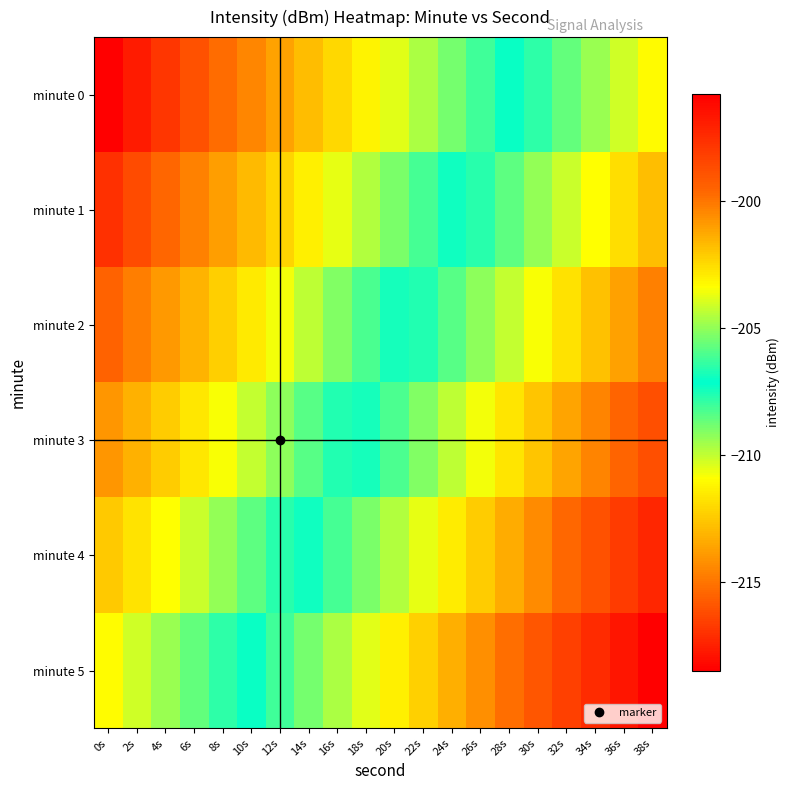

Reading left to right, list all the values displayed in this chart.

minute 0: 0s=-218.5	2s=-217.7	4s=-216.9	6s=-216.1	8s=-215.3	10s=-214.5	12s=-213.7	14s=-212.9	16s=-212.1	18s=-211.3	20s=-210.5	22s=-209.7	24s=-208.9	26s=-208.1	28s=-207.3	30s=-206.5	32s=-205.7	34s=-204.9	36s=-204.1	38s=-203.3
minute 1: 0s=-217.0	2s=-216.2	4s=-215.4	6s=-214.6	8s=-213.8	10s=-213.0	12s=-212.2	14s=-211.4	16s=-210.6	18s=-209.8	20s=-209.0	22s=-208.2	24s=-207.4	26s=-206.6	28s=-205.8	30s=-205.0	32s=-204.2	34s=-203.4	36s=-202.6	38s=-201.8
minute 2: 0s=-215.5	2s=-214.7	4s=-213.9	6s=-213.1	8s=-212.3	10s=-211.5	12s=-210.7	14s=-209.9	16s=-209.1	18s=-208.3	20s=-207.5	22s=-206.7	24s=-205.9	26s=-205.1	28s=-204.3	30s=-203.5	32s=-202.7	34s=-201.9	36s=-201.1	38s=-200.3
minute 3: 0s=-214.0	2s=-213.2	4s=-212.4	6s=-211.6	8s=-210.8	10s=-210.0	12s=-209.2	14s=-208.4	16s=-207.6	18s=-206.8	20s=-206.0	22s=-205.2	24s=-204.4	26s=-203.6	28s=-202.8	30s=-202.0	32s=-201.2	34s=-200.4	36s=-199.6	38s=-198.8
minute 4: 0s=-212.5	2s=-211.7	4s=-210.9	6s=-210.1	8s=-209.3	10s=-208.5	12s=-207.7	14s=-206.9	16s=-206.1	18s=-205.3	20s=-204.5	22s=-203.7	24s=-202.9	26s=-202.1	28s=-201.3	30s=-200.5	32s=-199.7	34s=-198.9	36s=-198.1	38s=-197.3
minute 5: 0s=-211.0	2s=-210.2	4s=-209.4	6s=-208.6	8s=-207.8	10s=-207.0	12s=-206.2	14s=-205.4	16s=-204.6	18s=-203.8	20s=-203.0	22s=-202.2	24s=-201.4	26s=-200.6	28s=-199.8	30s=-199.0	32s=-198.2	34s=-197.4	36s=-196.6	38s=-195.8